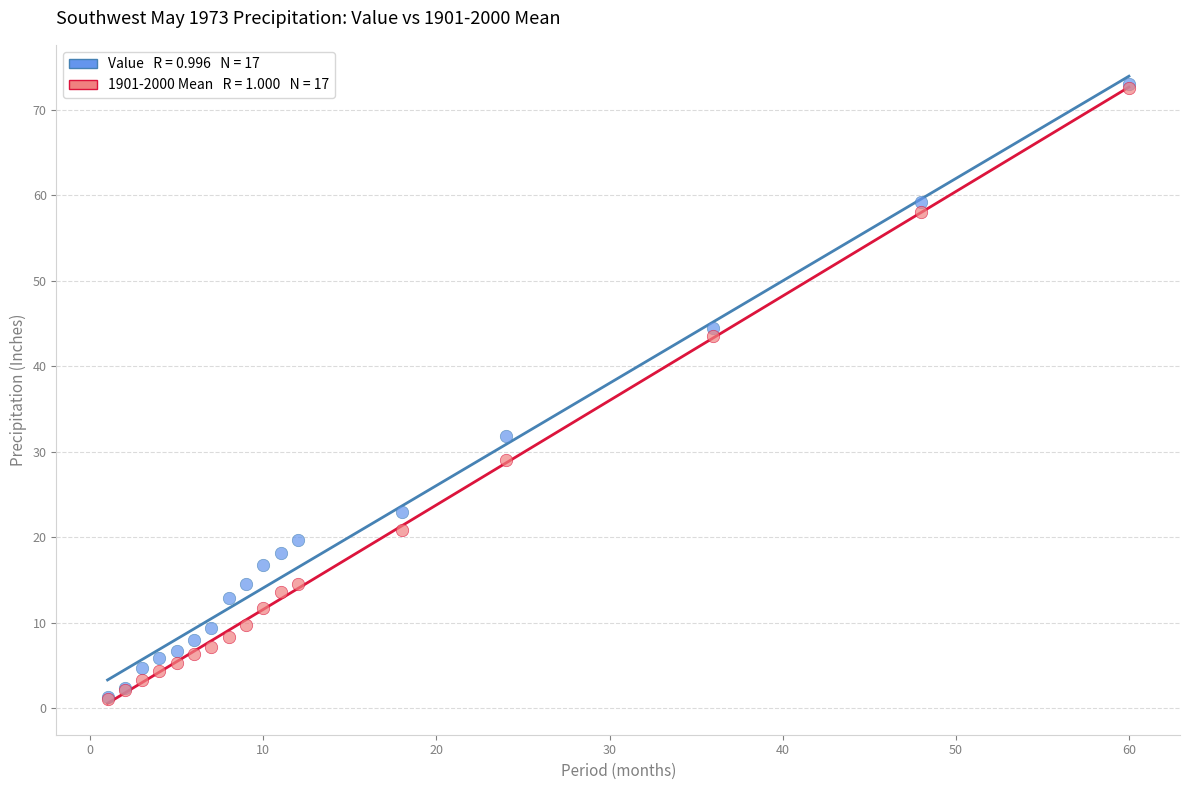

Across all series, what Y value is closest to 37?

31.8